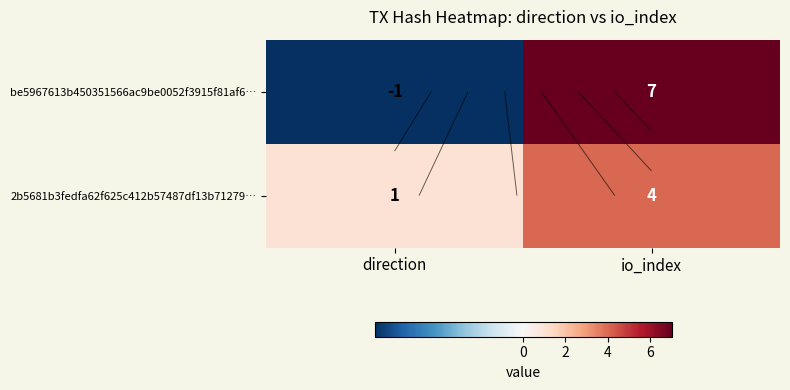

Rank the categories by 2b5681b3fedfa62f625c412b57487df13b71279… value from highest to lowest.

io_index, direction